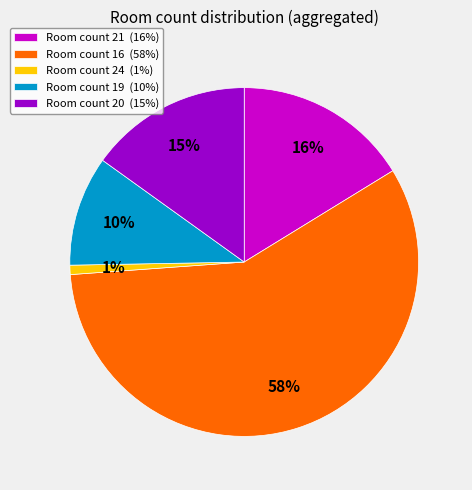

What is the largest slice in the pie chart?

Room count 16 (58%)